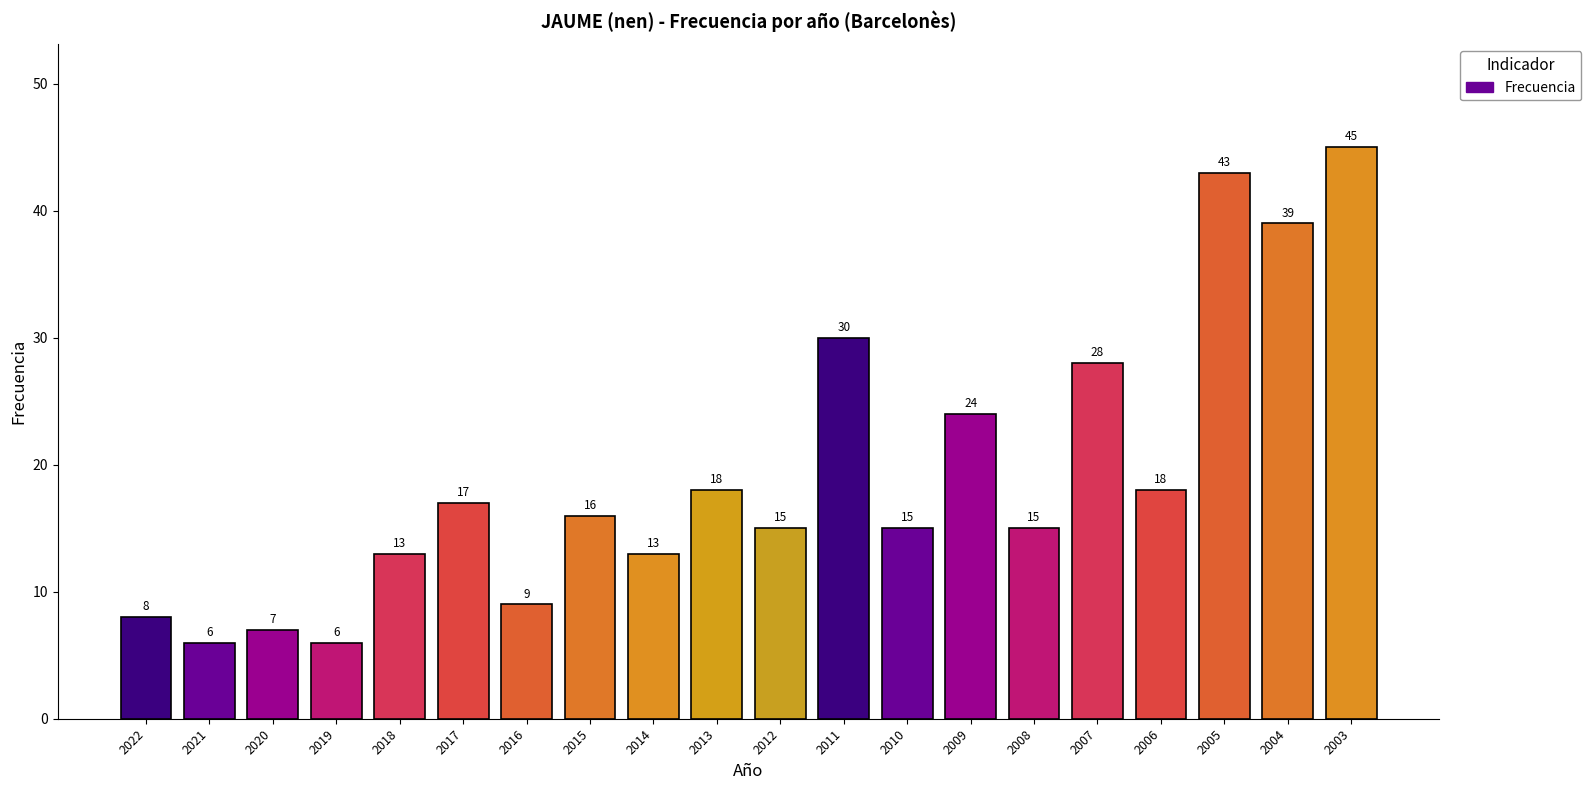

True or false: the data shows 18 at 2013.

True